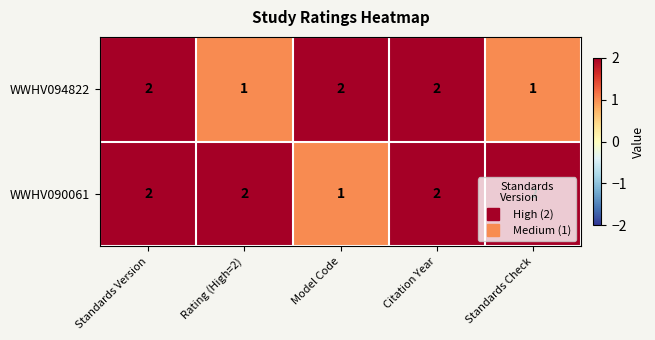

What is the sum of the WWHV094822 values at Citation Year and Rating (High=2)?

3